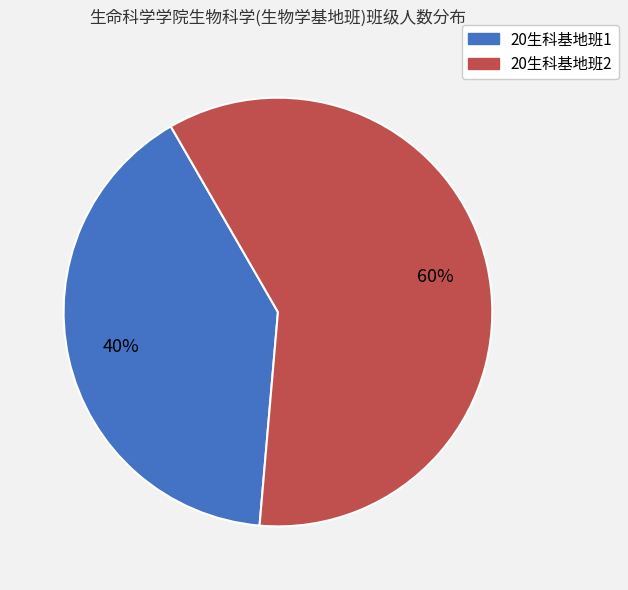

Which slice represents more than half of the pie?

20生科基地班2